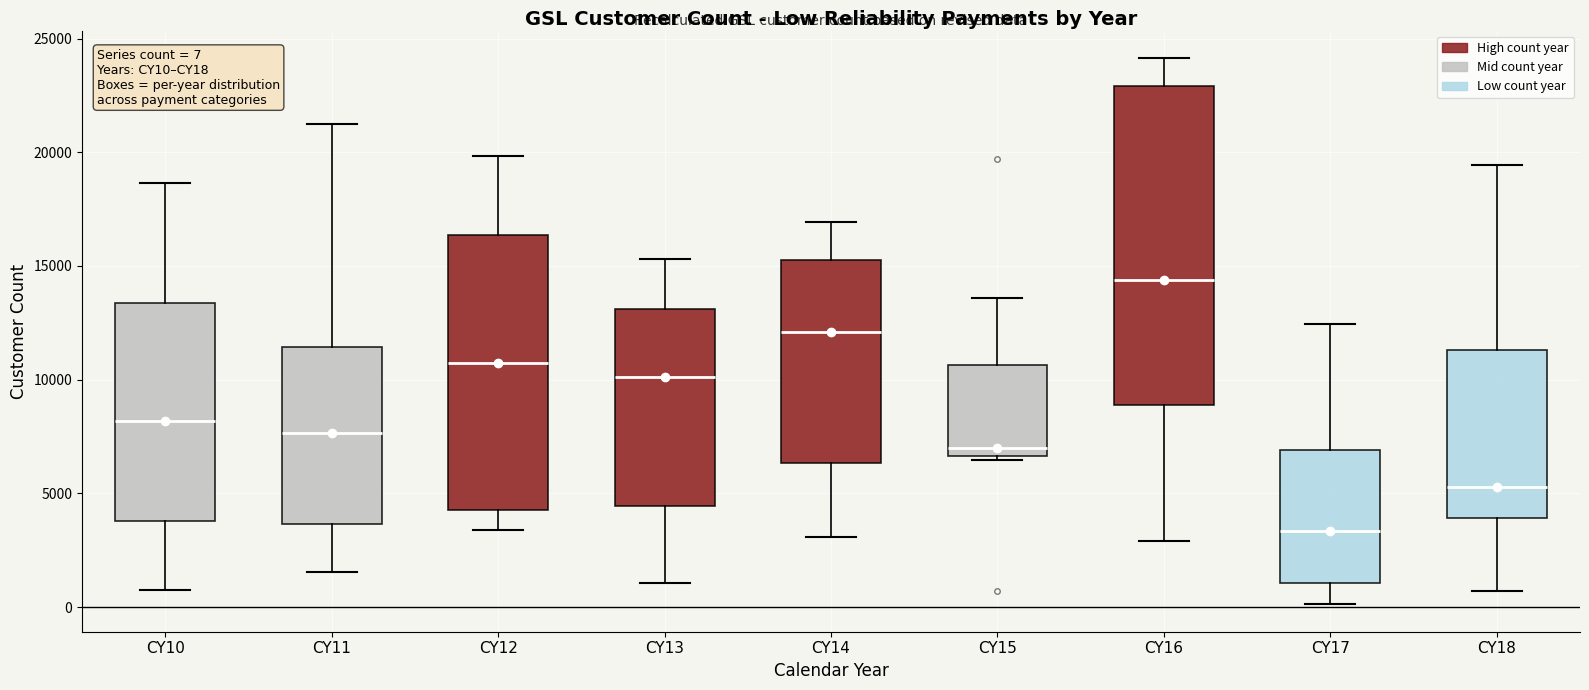

Which box has the lowest median line?

CY17